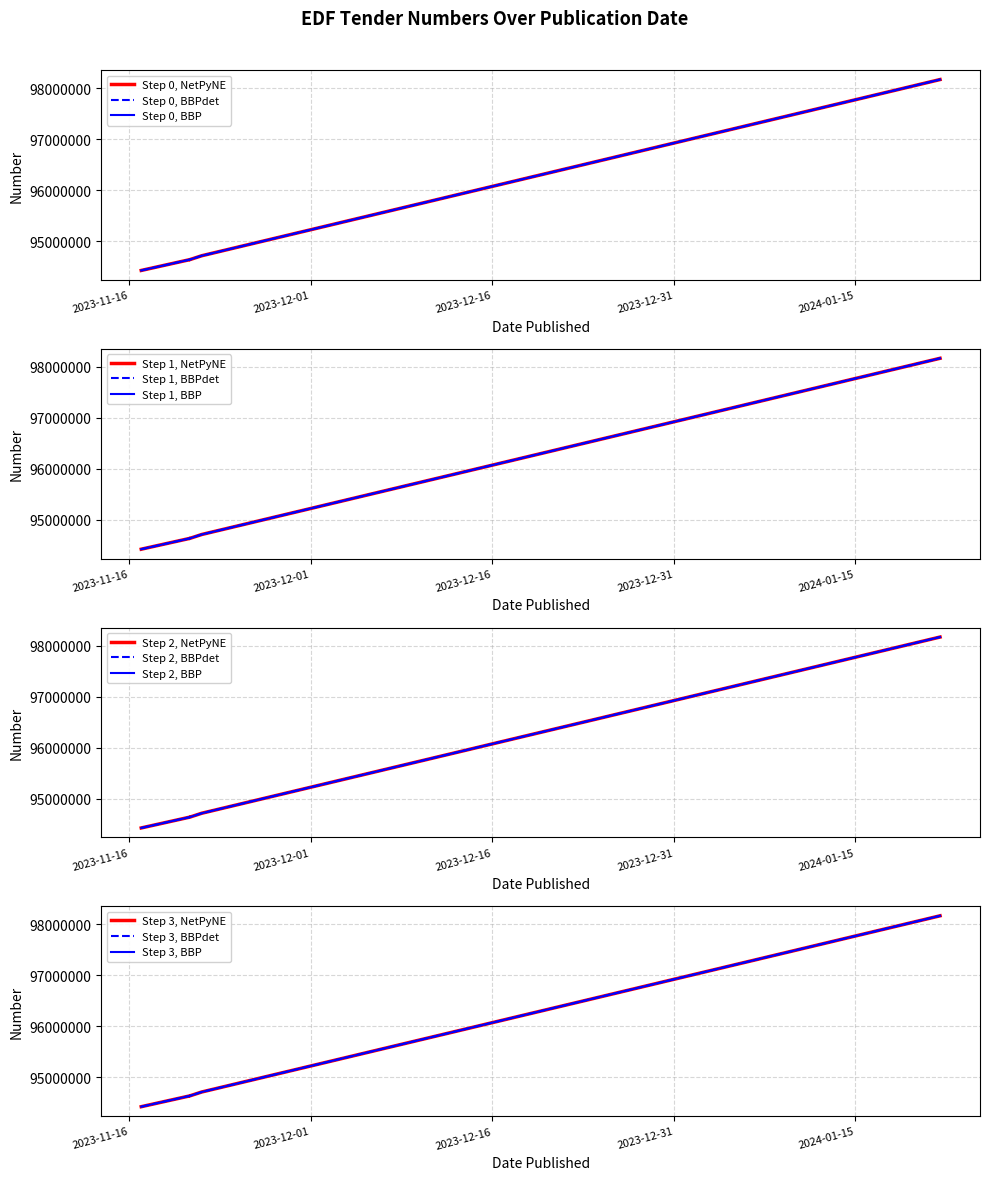

Which category has the highest value across all series?

2024-01-22